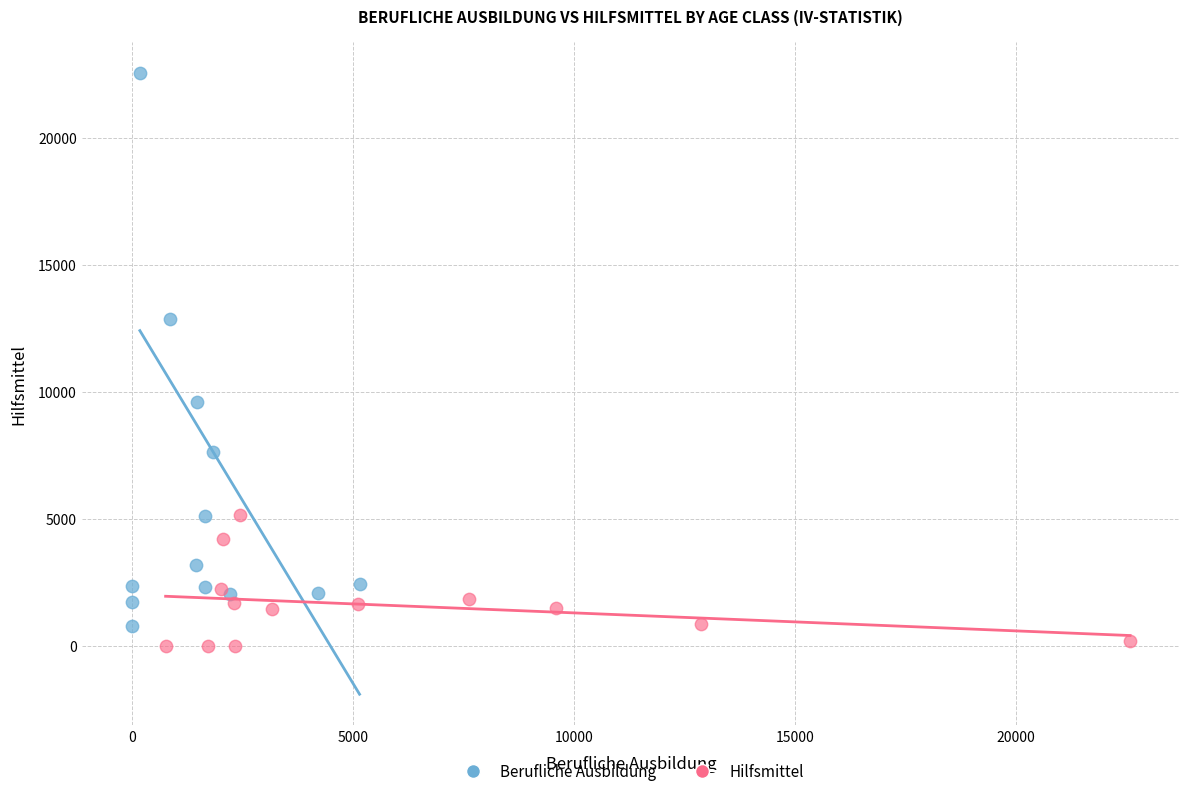

Which series reaches the maximum Y coordinate?

Berufliche Ausbildung